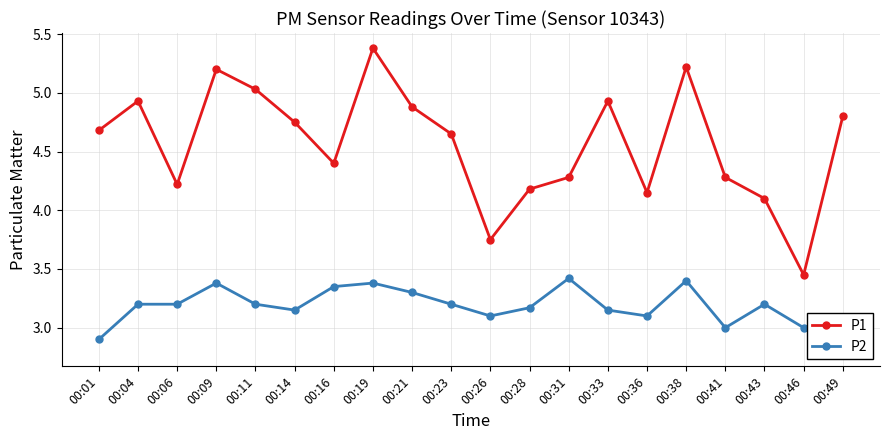

True or false: P2 and P1 cross at least once.

False